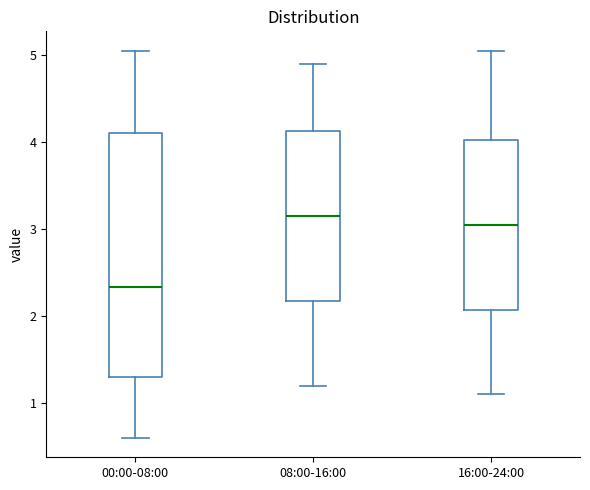

Which box has the highest median line?

08:00-16:00